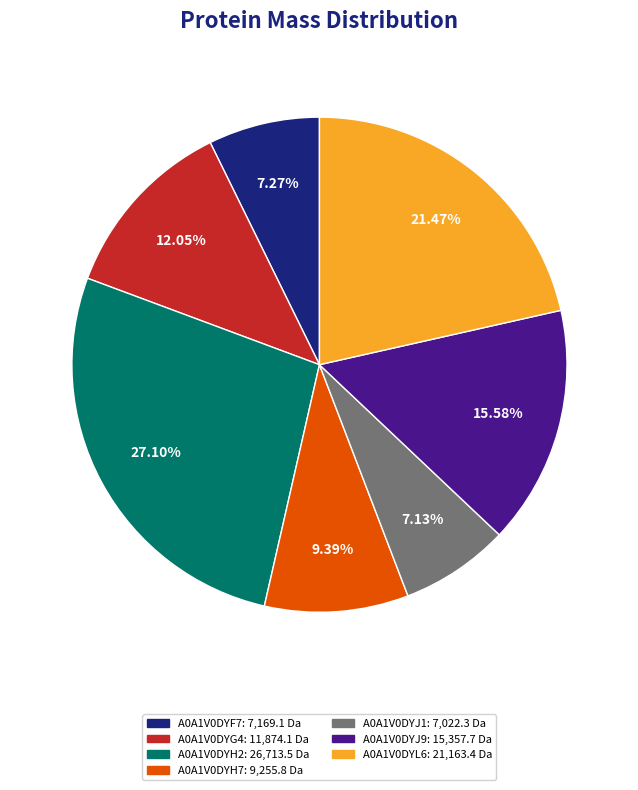

To the nearest percent, what is the average slice percentage?

14%